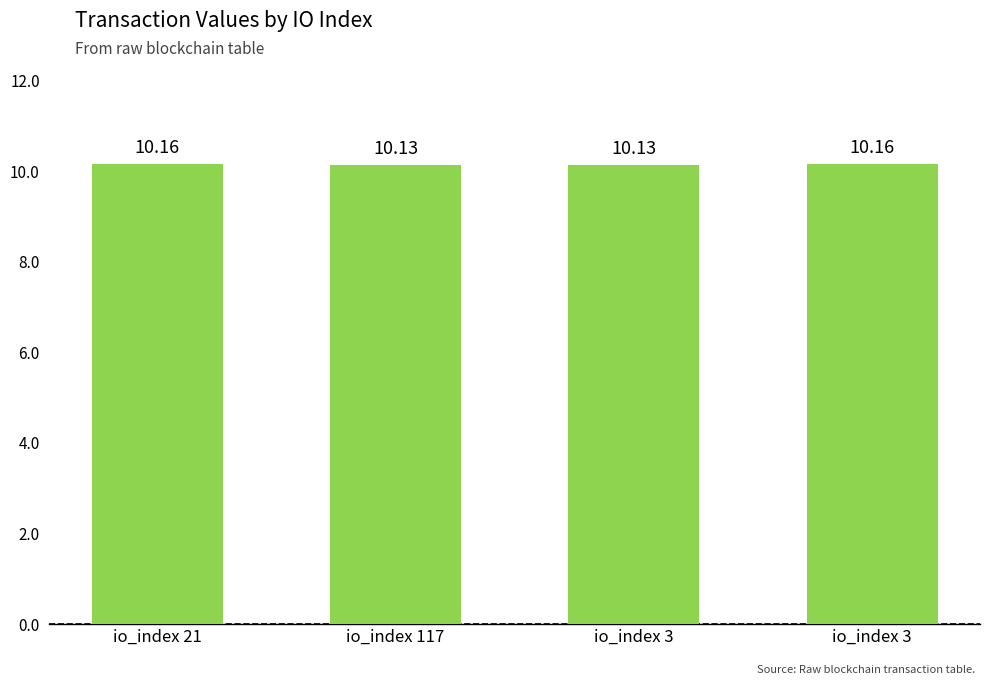

What is the sum of the values at io_index 3 and io_index 117?

20.3